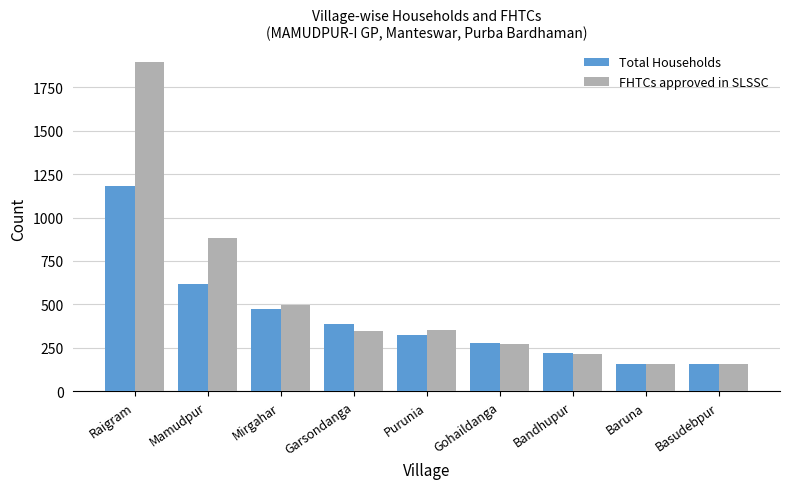

At how many categories does at least one series exceed 569?

2